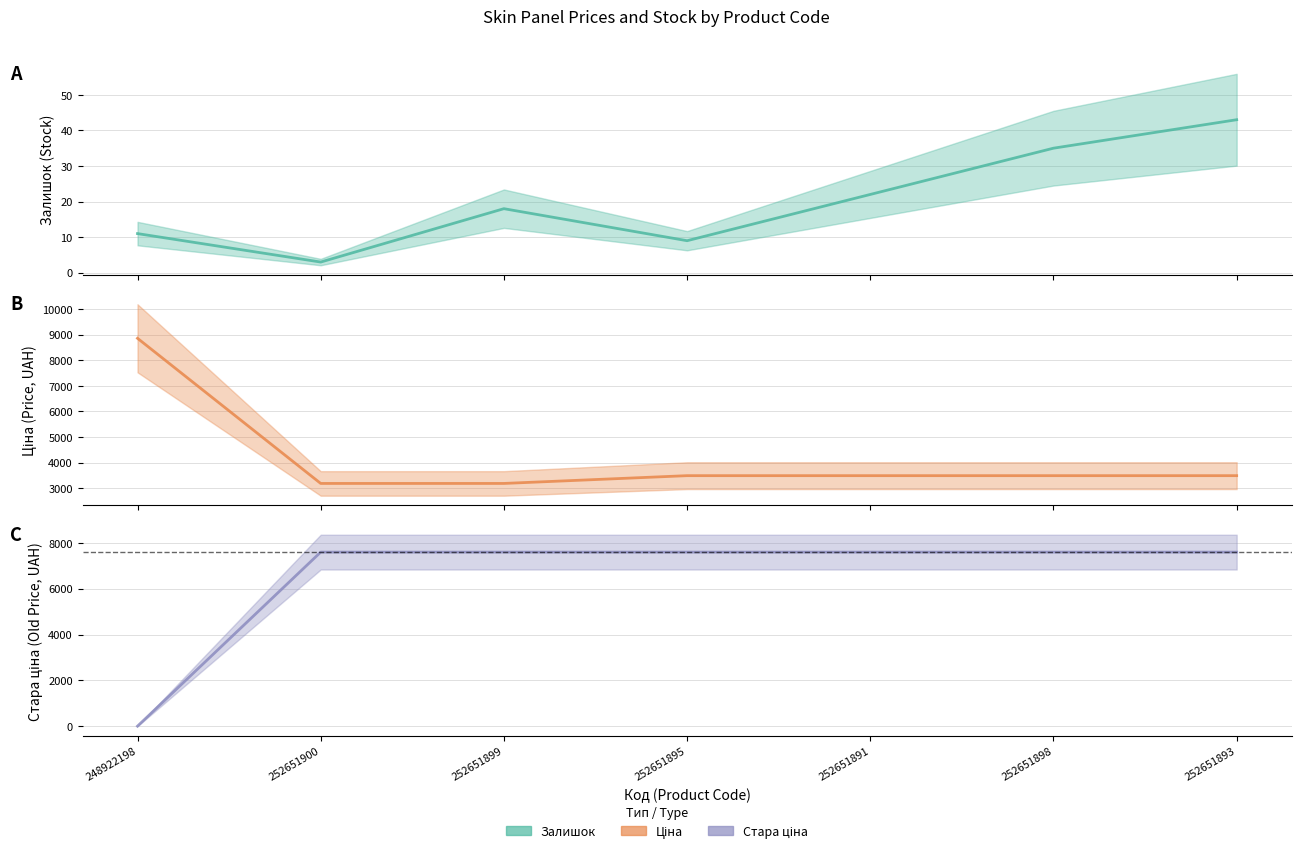

Between which two adjacent categories do Стара ціна and Залишок first intersect?

248922198 and 252651900